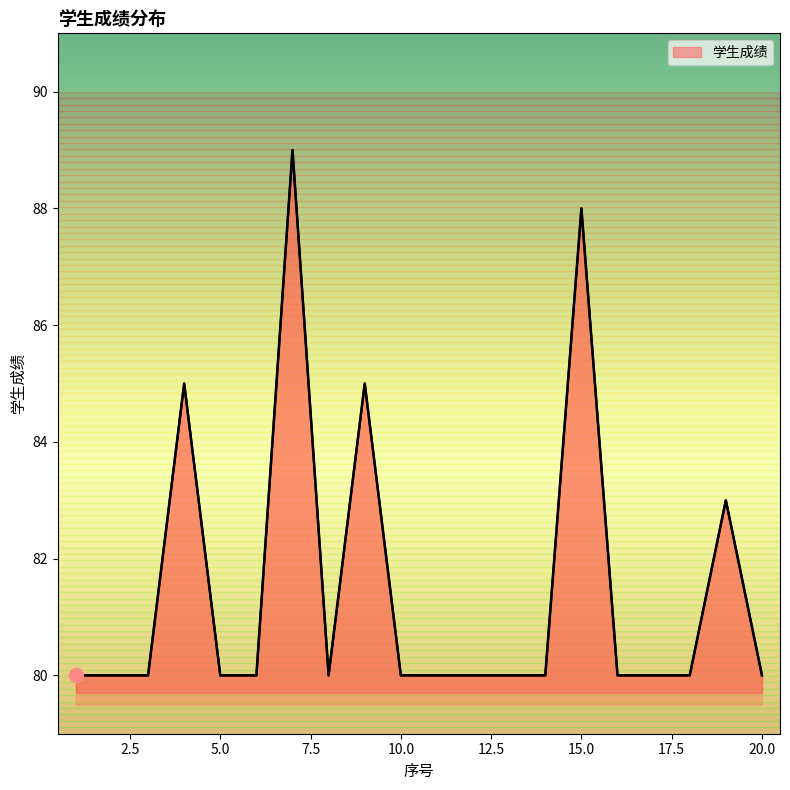

What value does the data have at 7?

89